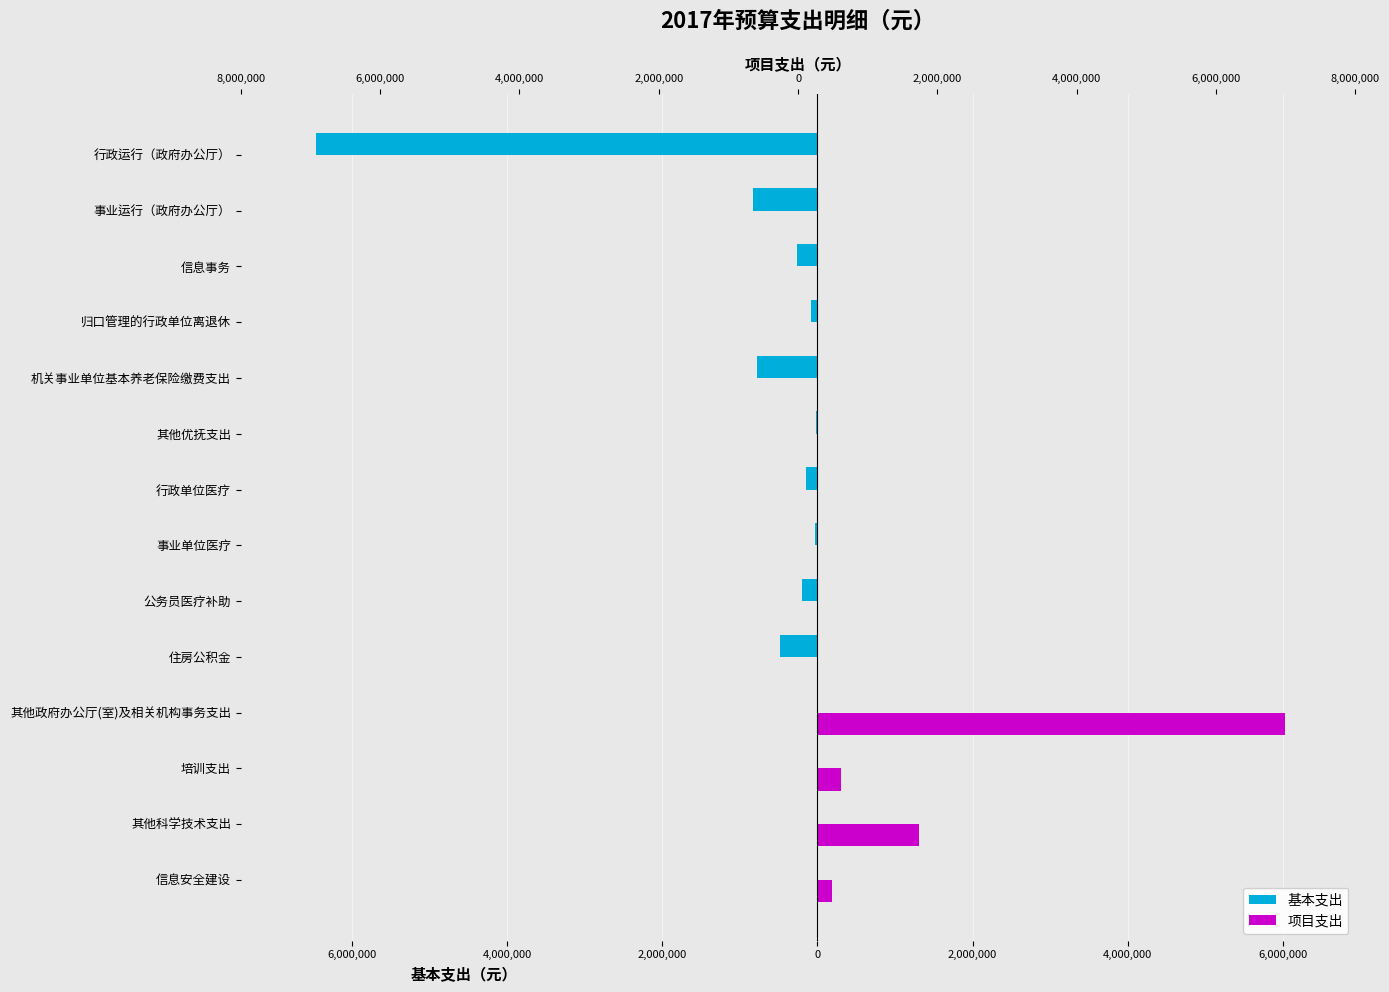

Between 其他优抚支出 and 机关事业单位基本养老保险缴费支出, which is larger?

其他优抚支出